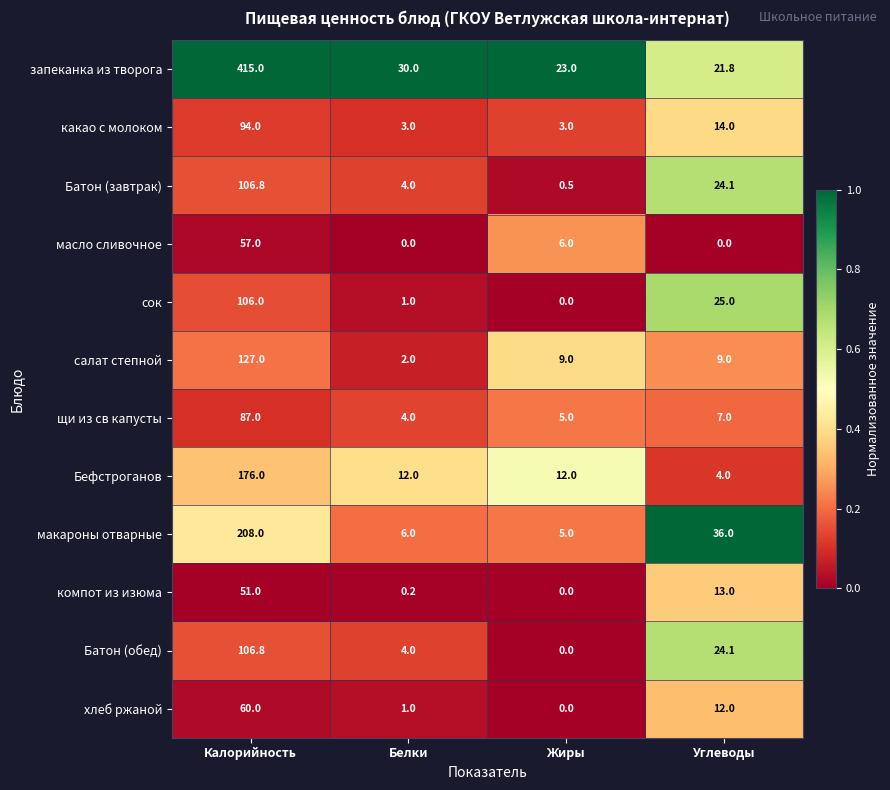

How many distinct data groups are displayed?

12